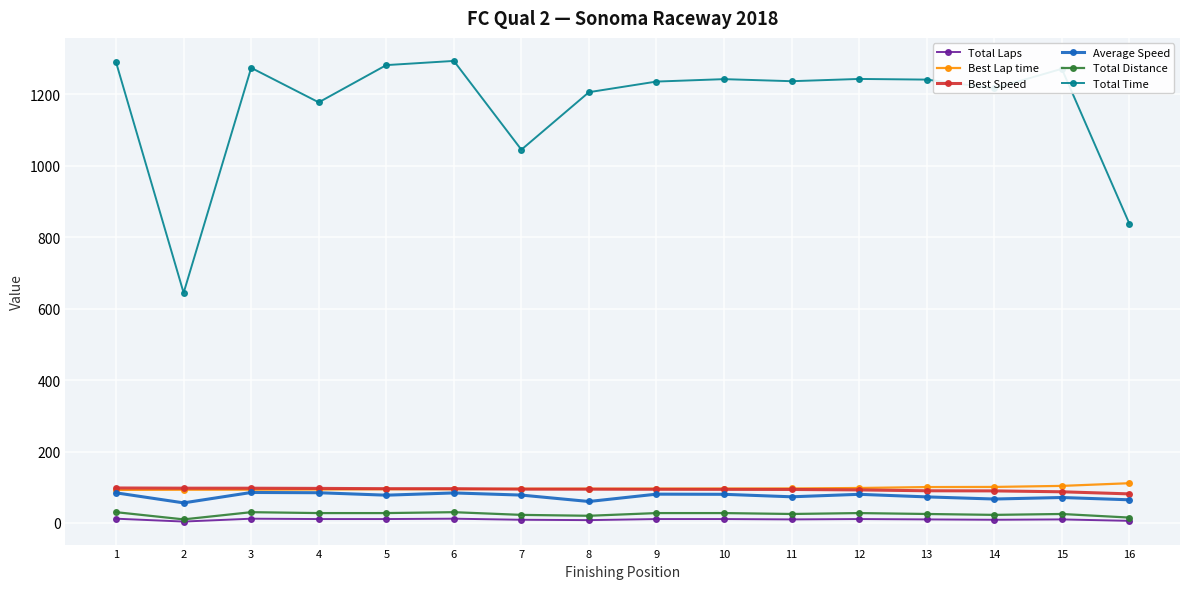

What is the difference between the maximum and second lowest values in the Total Laps series?

6.0